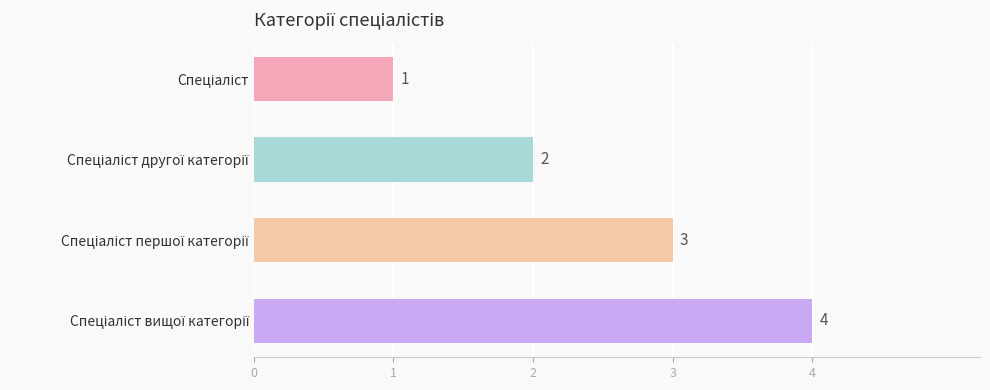

What is the value of the 1st bar from the top?

1